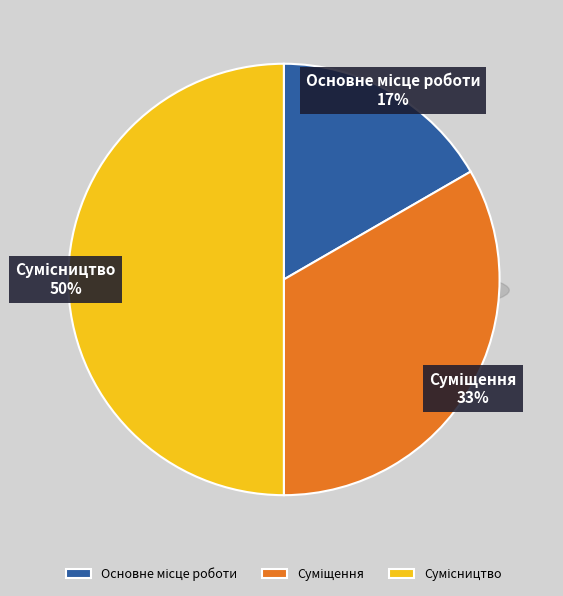

To the nearest percent, what portion does Основне місце роботи represent?

17%